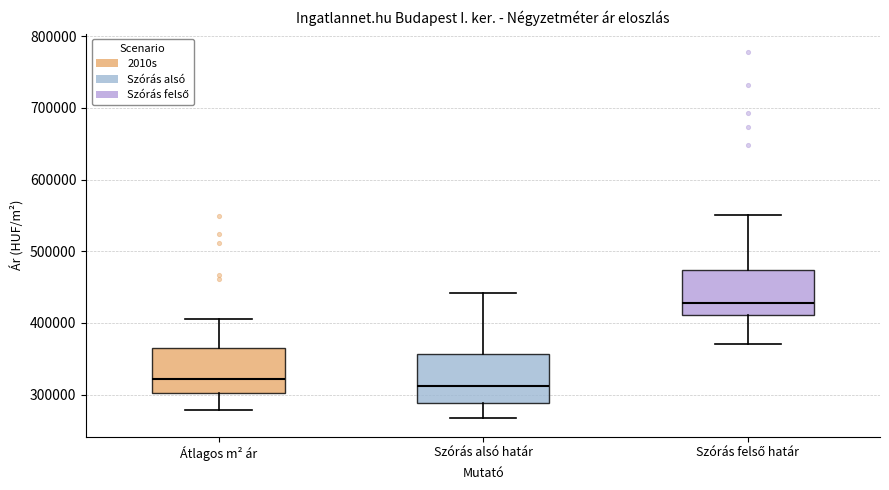

Reading left to right, transcribe this box plot: for each box, give where its median line is, the range the box spans, and where its two whiskers end, as read against the y-axis. The values are not printed on the chart, so give them approximately, as read against the axis.

Átlagos m² ár: median 320000, box 300000 to 360000, whiskers 280000 to 410000
Szórás alsó határ: median 310000, box 290000 to 360000, whiskers 270000 to 440000
Szórás felső határ: median 430000, box 410000 to 470000, whiskers 370000 to 550000